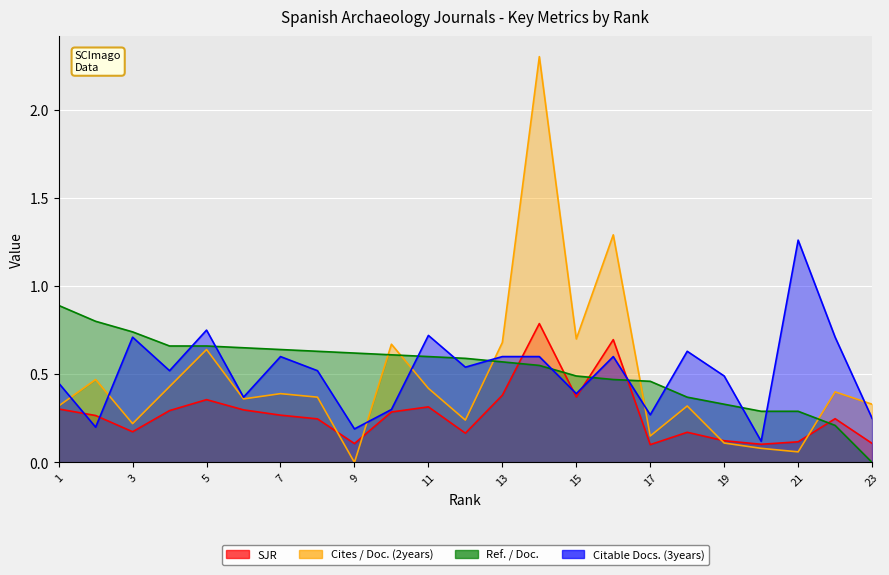

At how many categories does at least one series exceed 0?

23